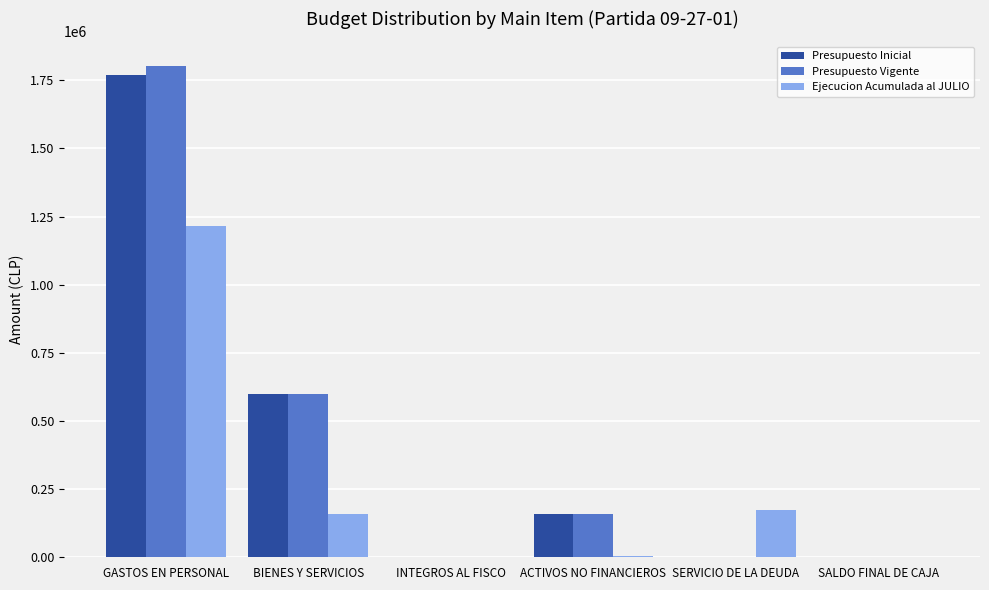

How many categories are shown in the chart?

6